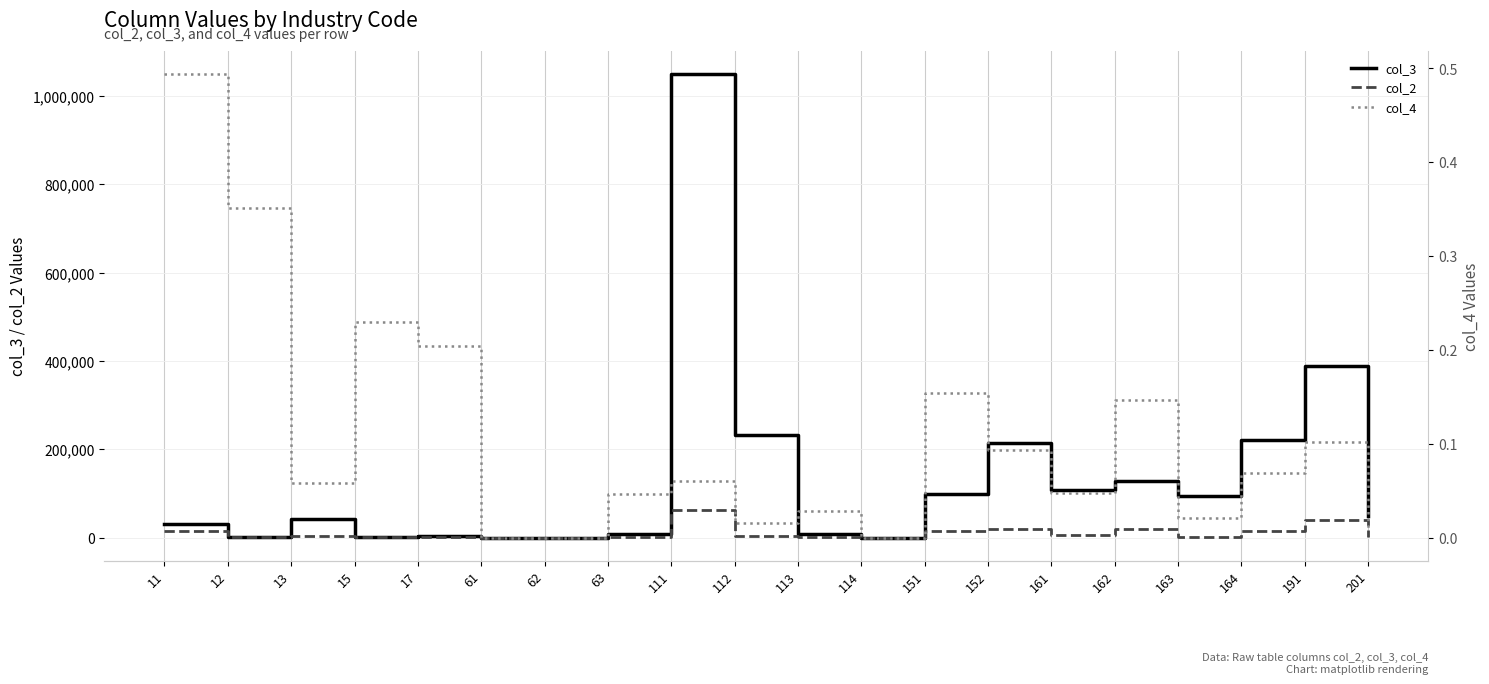

Reading left to right, extract all data points from this chart.

col_3: 11=31303.0	12=2219.0	13=41380.0	15=732.0	17=3267.0	61=0.0	62=0.0	63=7505.0	111=1048843.0	112=232241.0	113=7536.0	114=0.0	151=99094.0	152=214895.0	161=108182.0	162=128883.0	163=93598.0	164=221530.0	191=389268.0	201=48176.0
col_2: 11=15447.0	12=779.0	13=2389.0	15=168.0	17=667.0	61=0.0	62=0.0	63=348.0	111=62794.0	112=3586.0	113=216.0	114=0.0	151=15309.0	152=20119.0	161=5082.0	162=18894.0	163=1970.0	164=15218.0	191=39582.0	201=489.0
col_4: 11=0.5	12=0.4	13=0.1	15=0.2	17=0.2	61=0.0	62=0.0	63=0.0	111=0.1	112=0.0	113=0.0	114=0.0	151=0.2	152=0.1	161=0.0	162=0.1	163=0.0	164=0.1	191=0.1	201=0.0